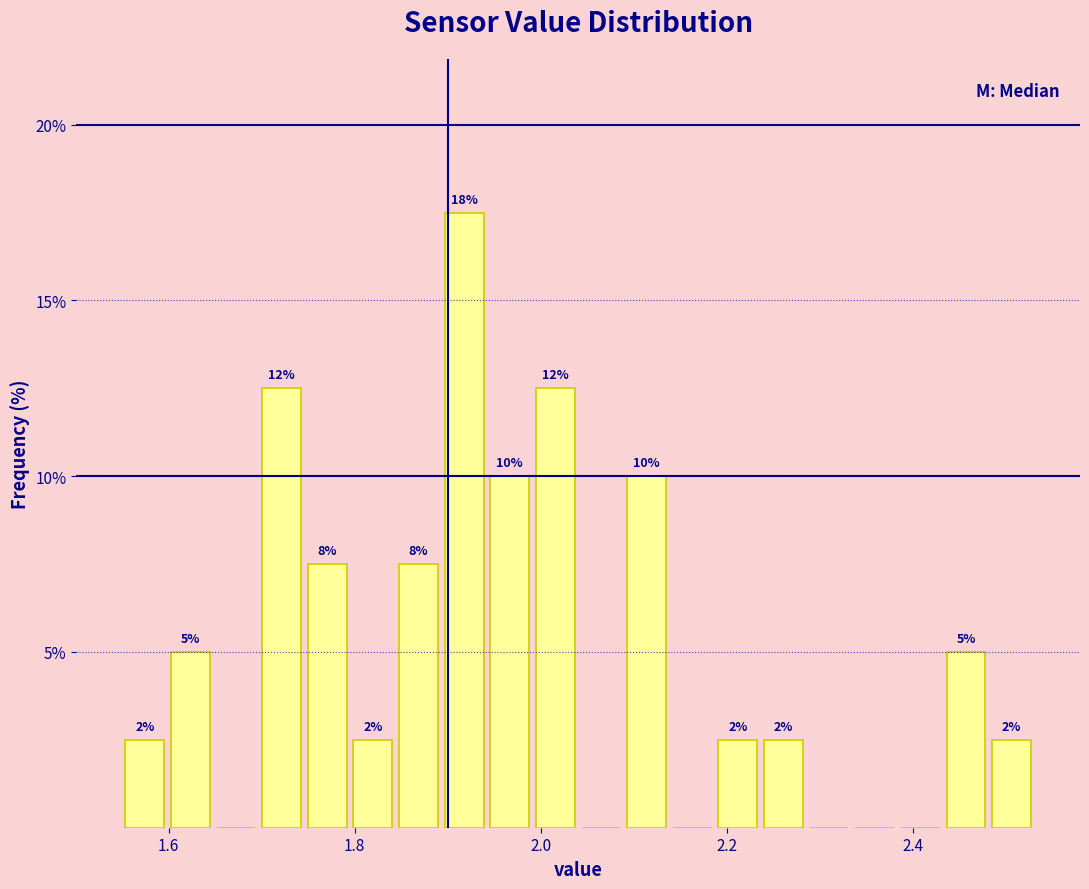

Read against the x-axis, roughly where is the centre of the tallest bar?

1.92